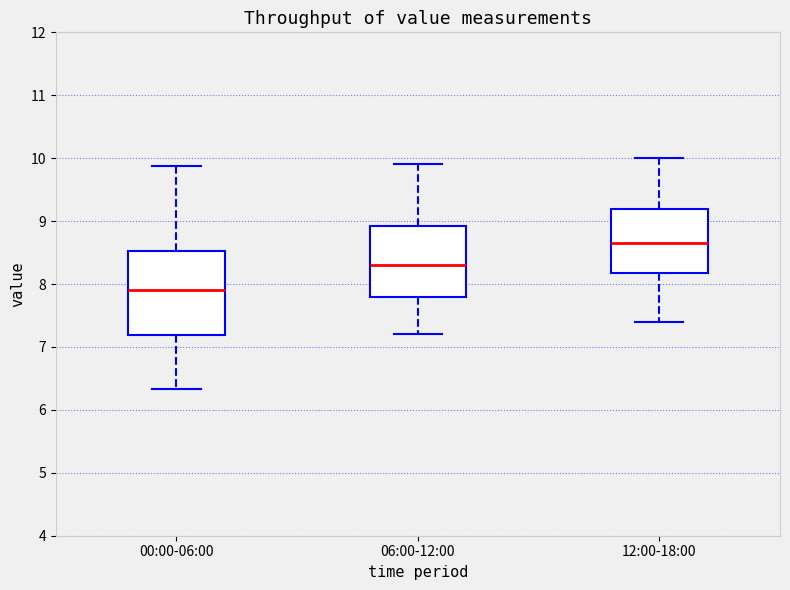

Comparing the boxes themselves (not the whiskers), which one is the tallest?

00:00-06:00